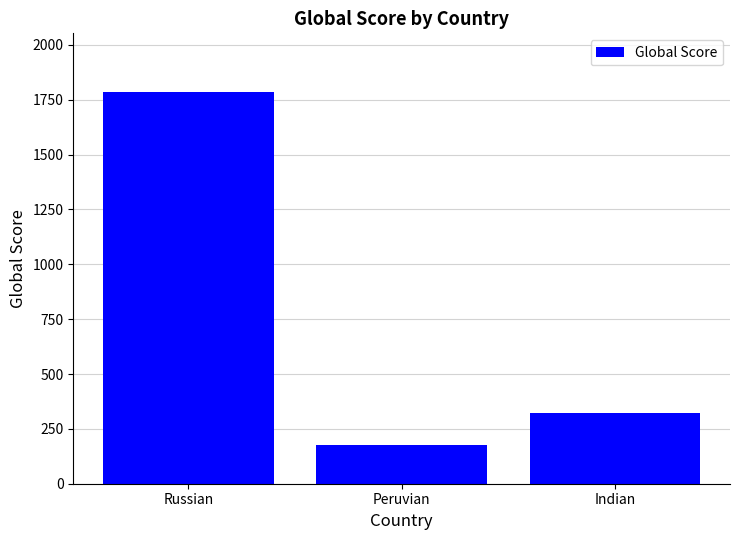

What is the sum of the values at Russian and Peruvian?

1963